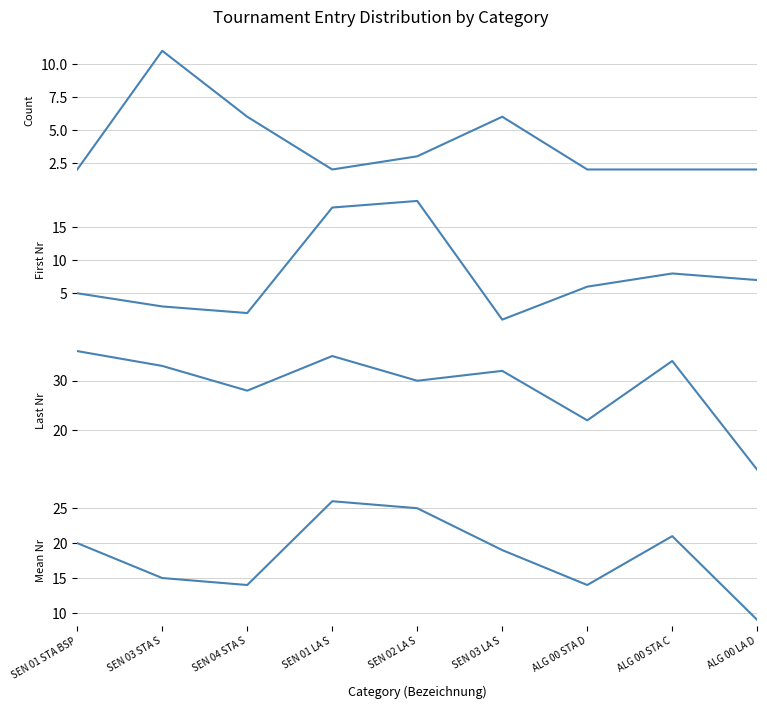

Rank the categories by Startnummer_mean value from highest to lowest.

SEN 01 LA S, SEN 02 LA S, ALG 00 STA C, SEN 01 STA BSP, SEN 03 LA S, SEN 03 STA S, SEN 04 STA S, ALG 00 STA D, ALG 00 LA D